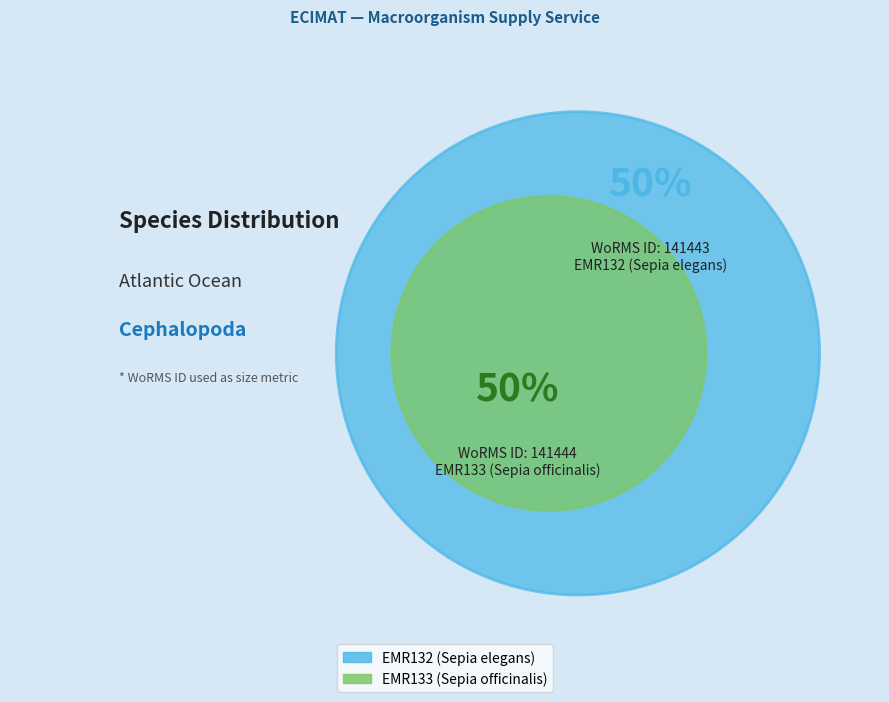

How many segments does this pie chart have?

2